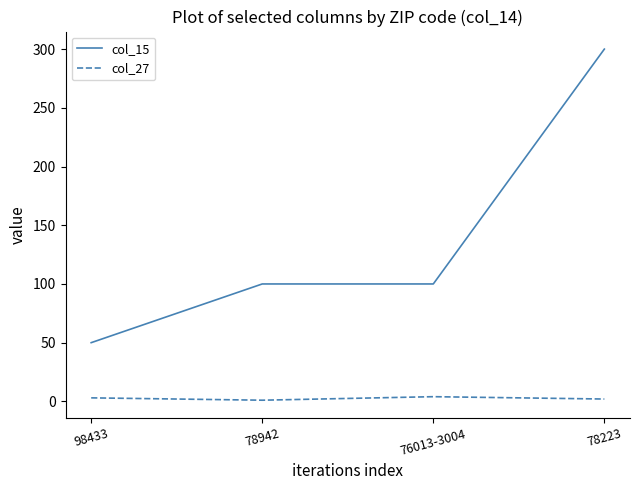

What is the spread (max minus min) of values at 78942?

99